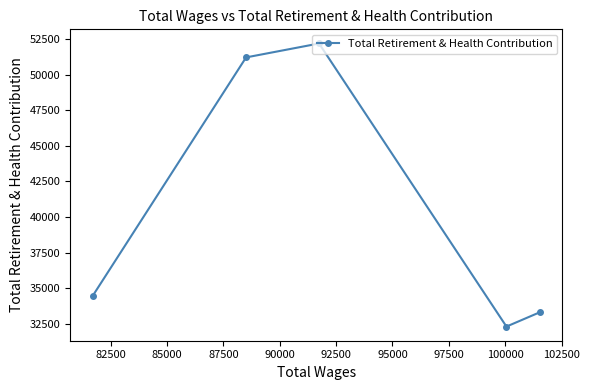

What is the value of the 1st point from the left?

34444